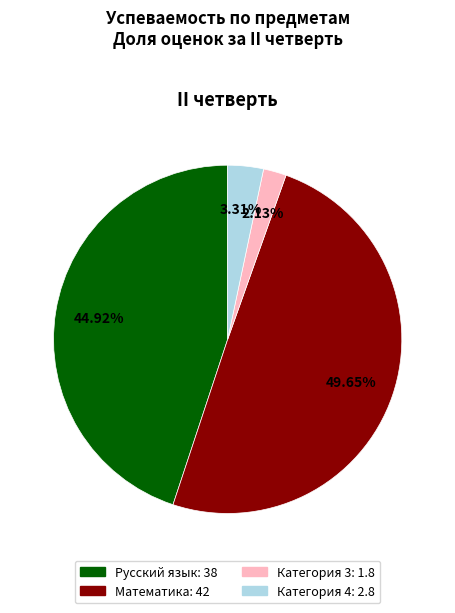

Which category has the biggest portion of the pie?

Математика